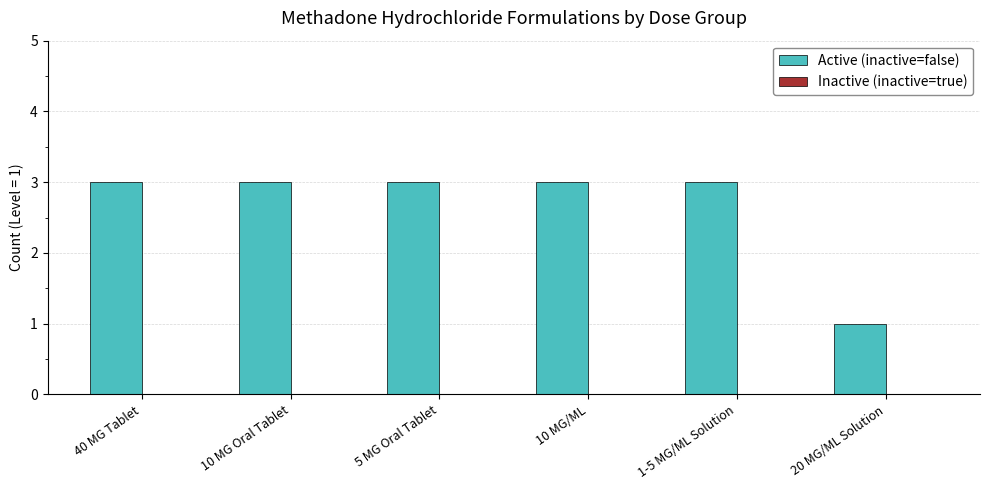

Approximately how many times larger is the value at 5 MG Oral Tablet compared to 1-5 MG/ML Solution?

1.0